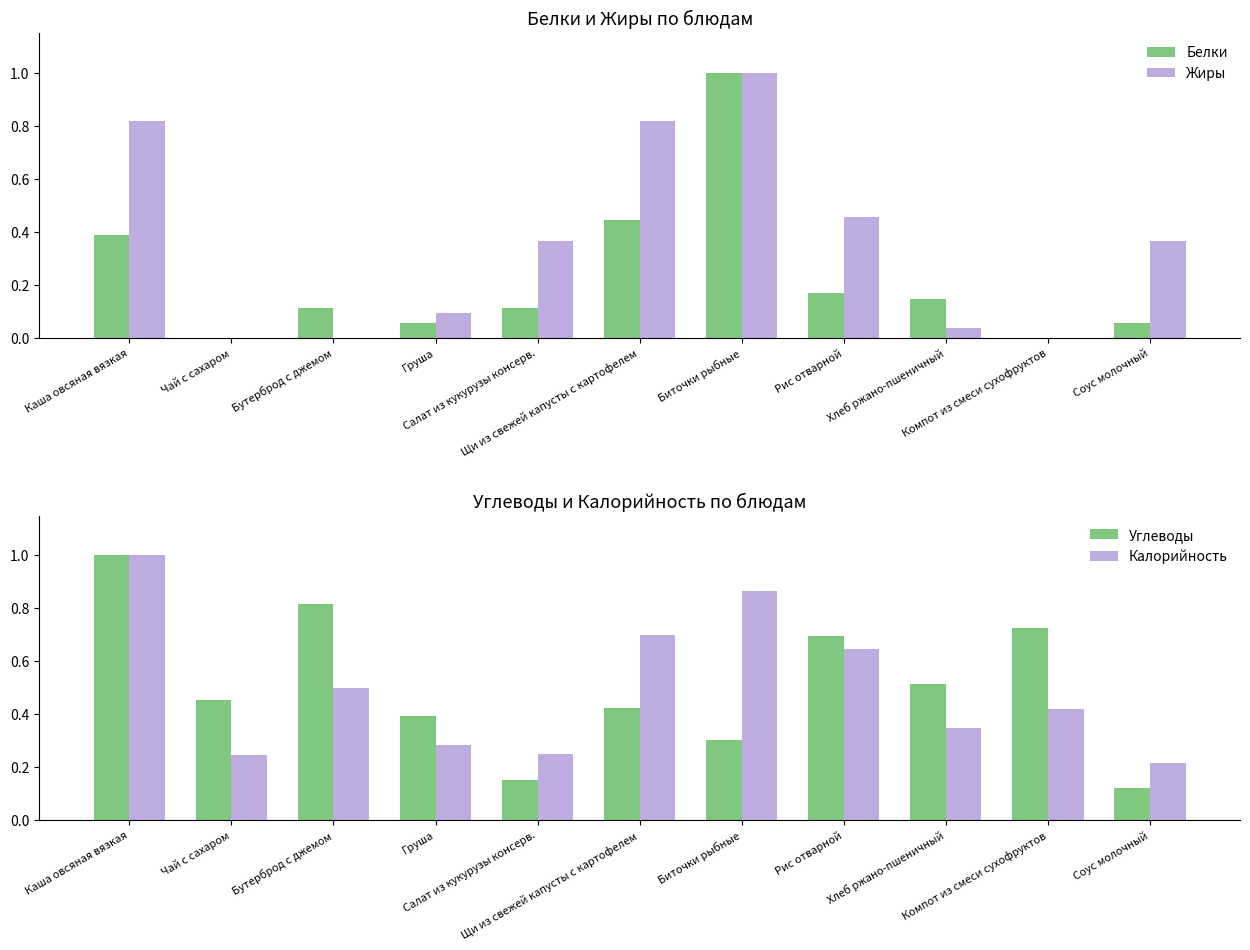

Reading left to right, list all the values displayed in this chart.

Белки: Каша овсяная вязкая=0.4	Чай с сахаром=0.0	Бутерброд с джемом=0.1	Груша=0.1	Салат из кукурузы консерв.=0.1	Щи из свежей капусты с картофелем=0.4	Биточки рыбные=1.0	Рис отварной=0.2	Хлеб ржано-пшеничный=0.1	Компот из смеси сухофруктов=0.0	Соус молочный=0.1
Жиры: Каша овсяная вязкая=0.8	Чай с сахаром=0.0	Бутерброд с джемом=0.0	Груша=0.1	Салат из кукурузы консерв.=0.4	Щи из свежей капусты с картофелем=0.8	Биточки рыбные=1.0	Рис отварной=0.5	Хлеб ржано-пшеничный=0.0	Компот из смеси сухофруктов=0.0	Соус молочный=0.4
Углеводы: Каша овсяная вязкая=1.0	Чай с сахаром=0.5	Бутерброд с джемом=0.8	Груша=0.4	Салат из кукурузы консерв.=0.2	Щи из свежей капусты с картофелем=0.4	Биточки рыбные=0.3	Рис отварной=0.7	Хлеб ржано-пшеничный=0.5	Компот из смеси сухофруктов=0.7	Соус молочный=0.1
Калорийность: Каша овсяная вязкая=1.0	Чай с сахаром=0.2	Бутерброд с джемом=0.5	Груша=0.3	Салат из кукурузы консерв.=0.2	Щи из свежей капусты с картофелем=0.7	Биточки рыбные=0.9	Рис отварной=0.6	Хлеб ржано-пшеничный=0.3	Компот из смеси сухофруктов=0.4	Соус молочный=0.2